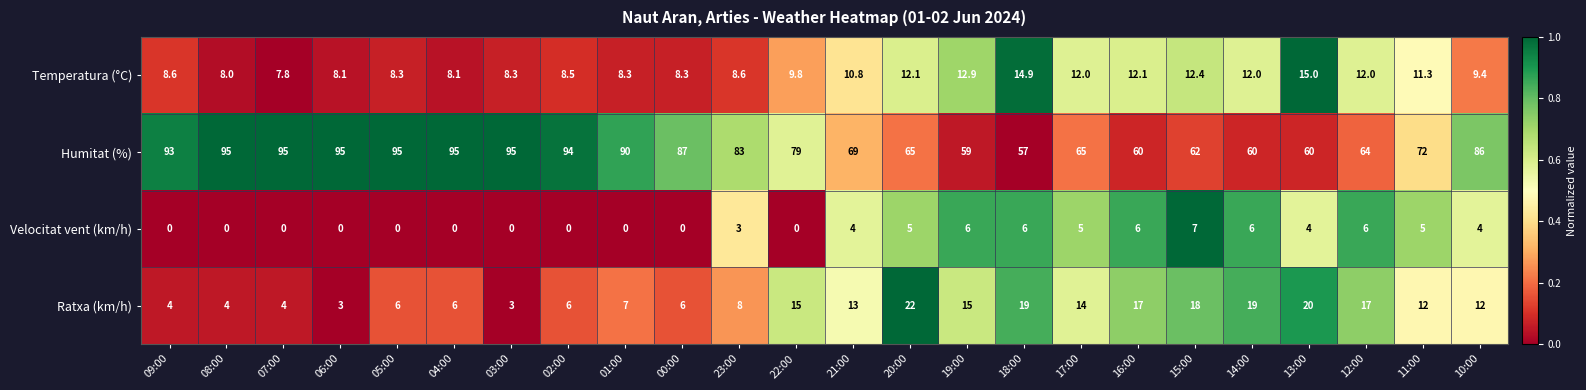

At 05:00, list the series in order from largest to smallest.

Humitat (%), Temperatura (°C), Ratxa (km/h), Velocitat vent (km/h)